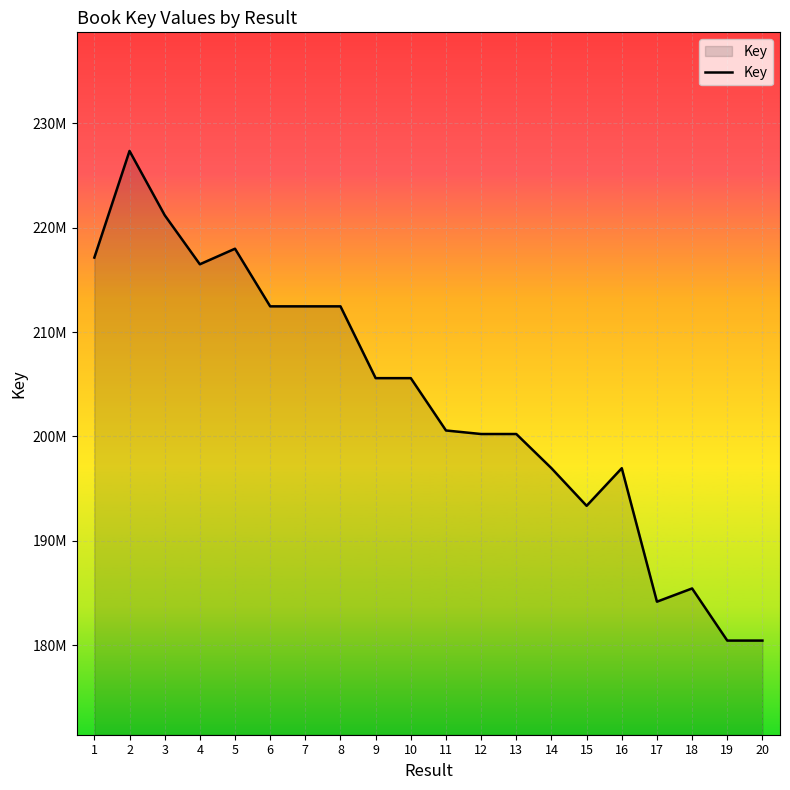

What is the greatest value displayed?

227357388